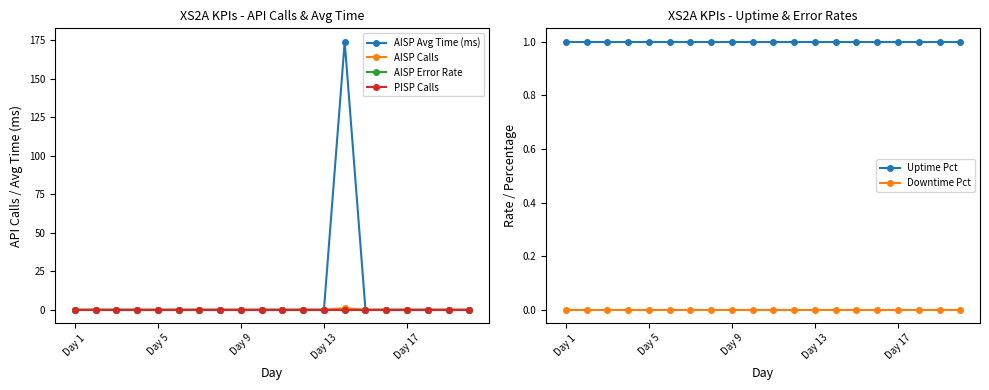

How many data points in AISP Calls are above 0?

1